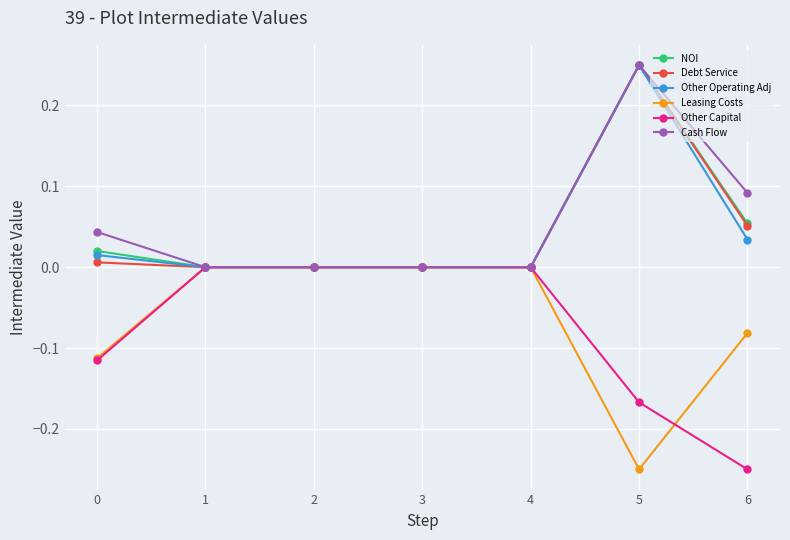

True or false: Leasing Costs has a value of 0.0 at 1.

True